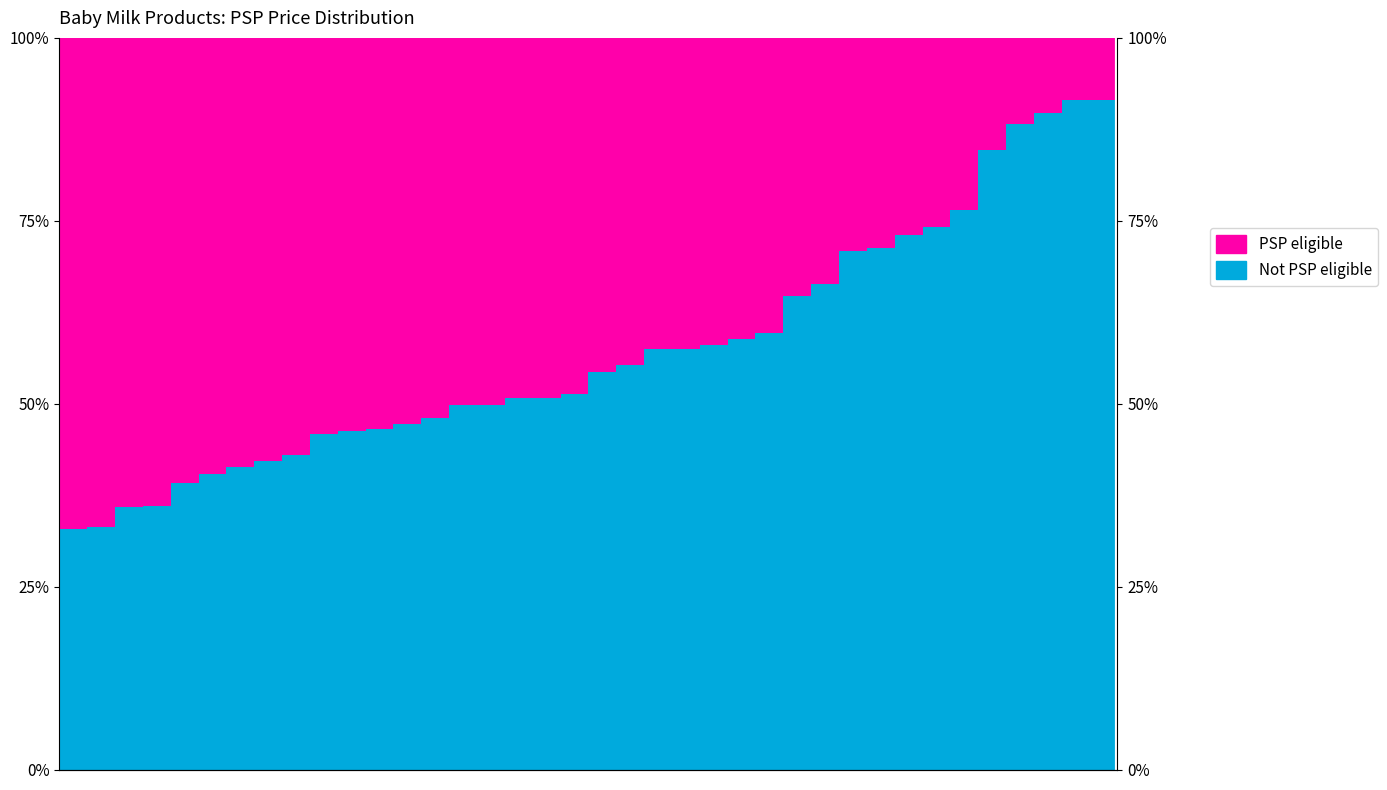

Is it true that PSP (Actual Price) equals 0.7 at 31?

True